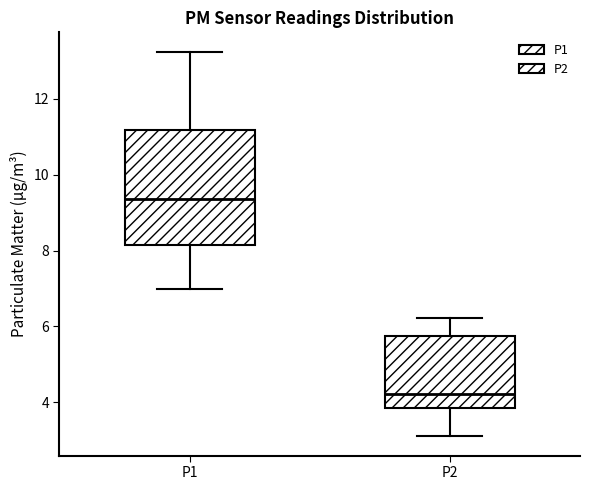

Which box is the tallest, from its lower edge to its upper edge?

P1